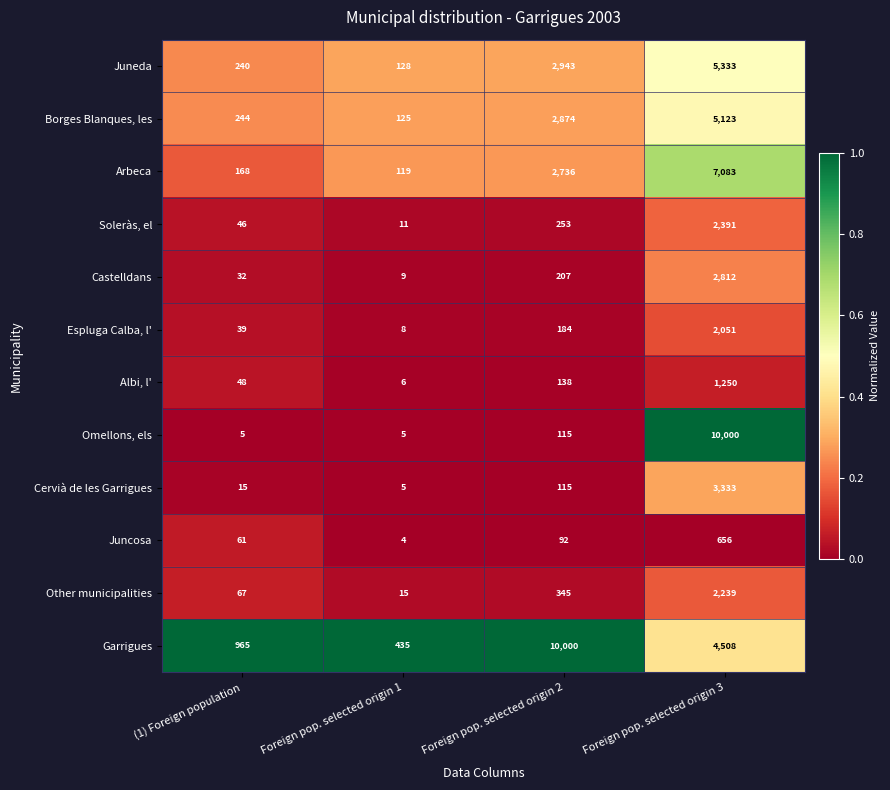

How many data points does each series have?

4